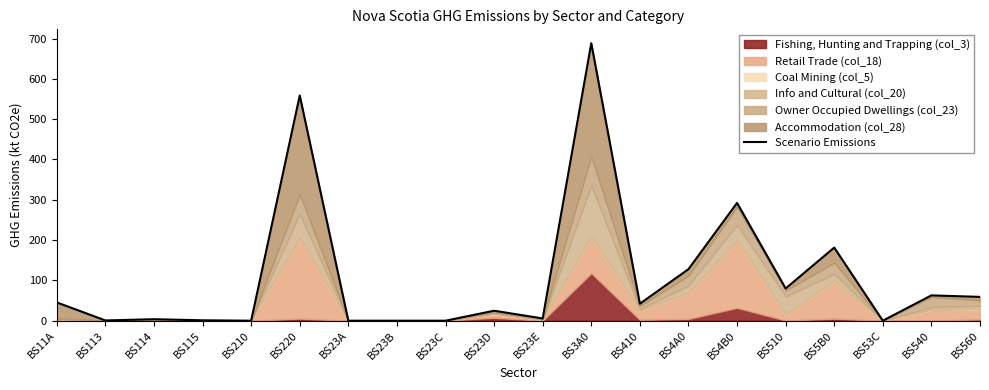

Approximately how many times larger is the value at BS510 compared to BS3A0?

0.1